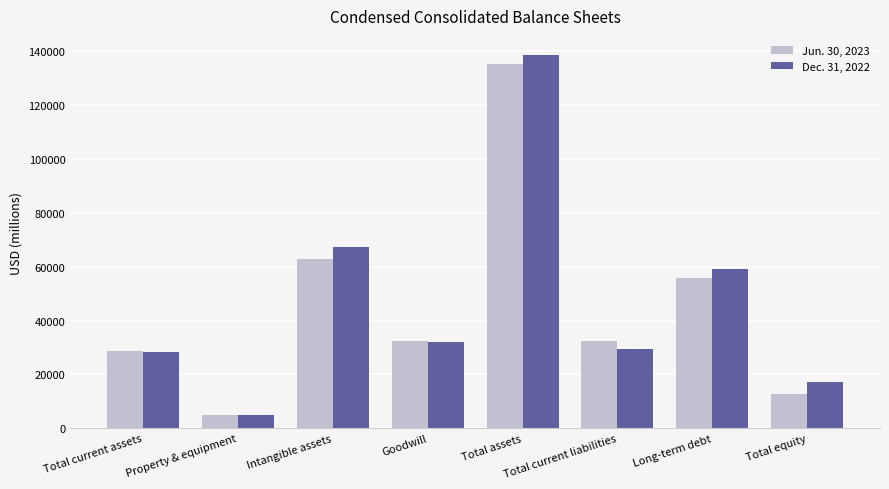

True or false: Dec. 31, 2022 has a value of 138805 at Total assets.

True